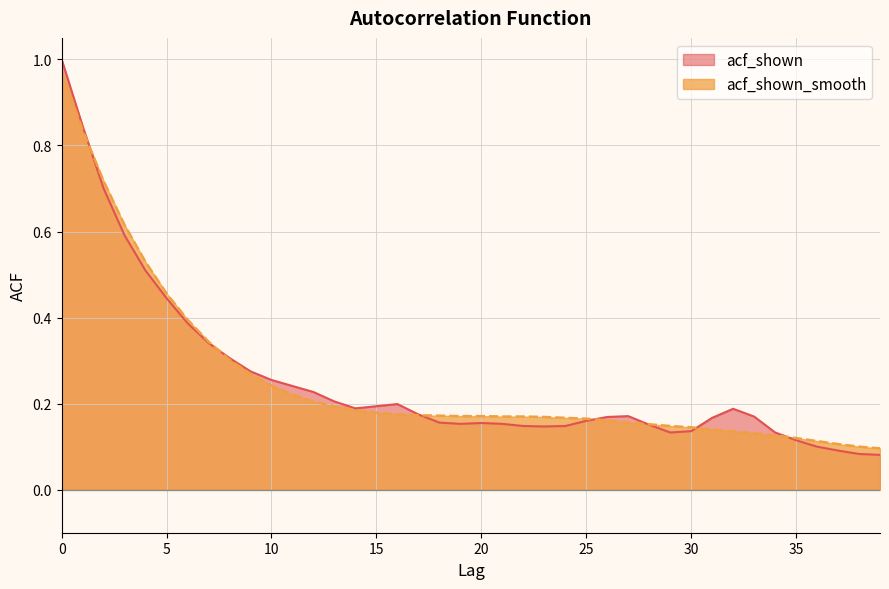

Rank the series by their maximum value, from highest to lowest.

acf_shown, acf_shown_smooth